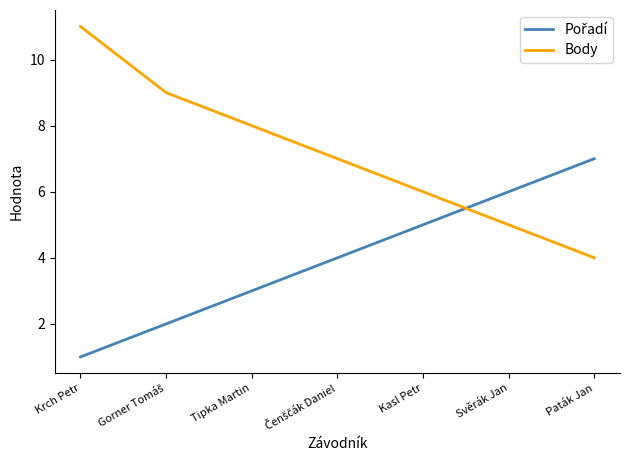

Which series has the largest range (max minus min)?

Body